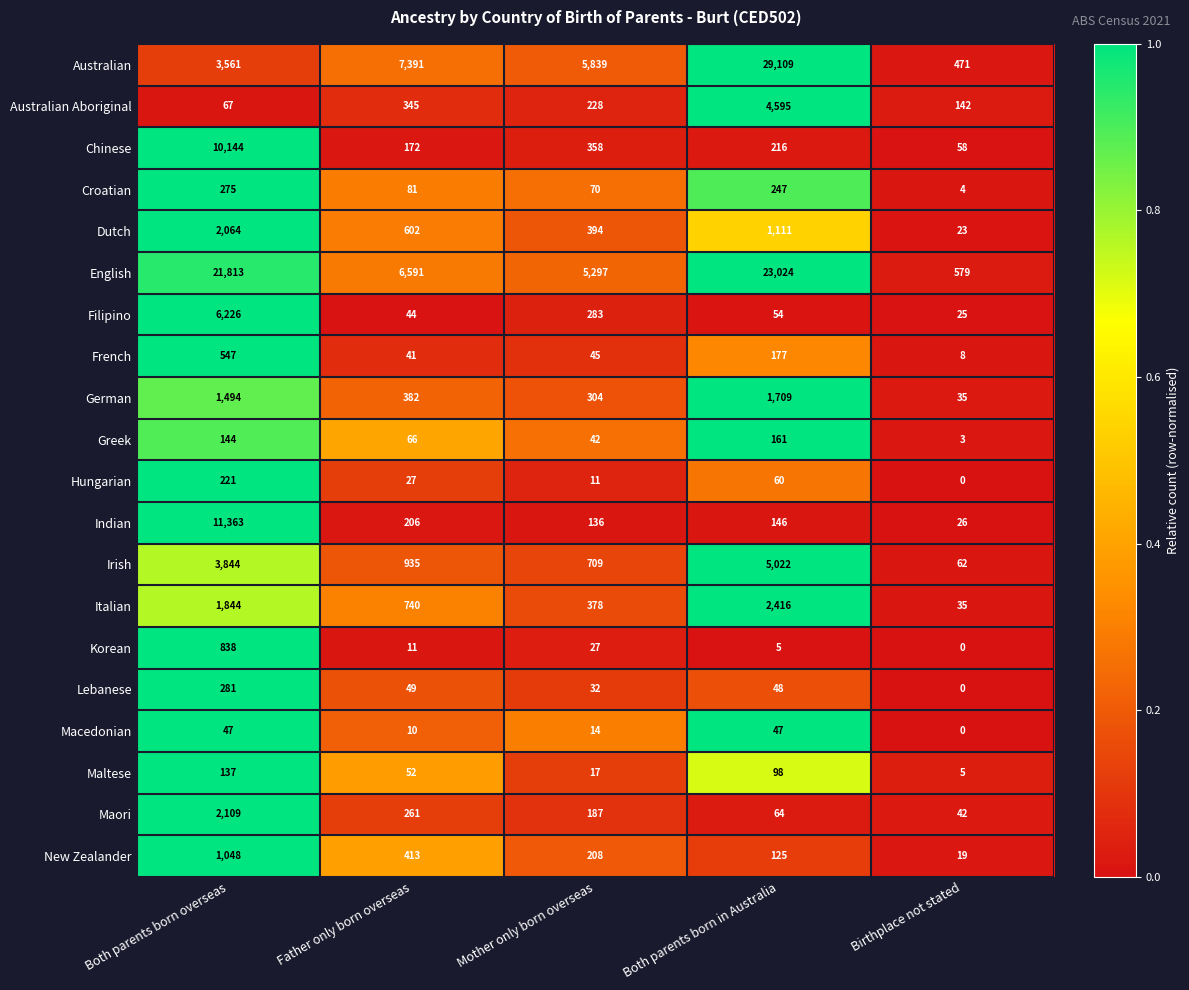

What is the difference between the second highest and minimum values in the Greek series?

141